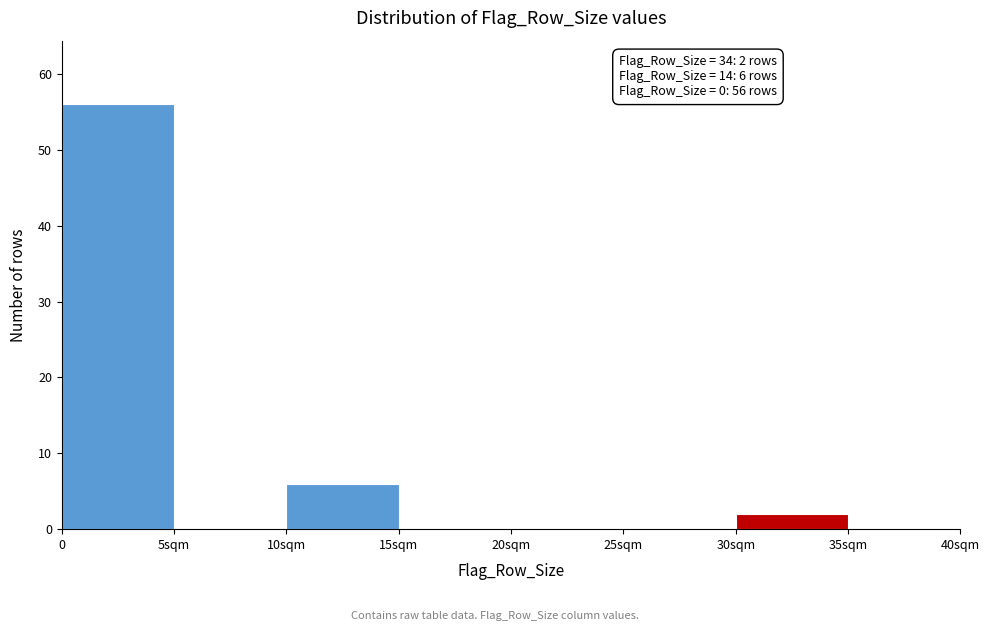

Reading right to left, transcribe all the data shown in this chart.

35sqm=0	30sqm=2	25sqm=0	20sqm=0	15sqm=0	10sqm=6	5sqm=0	0=56